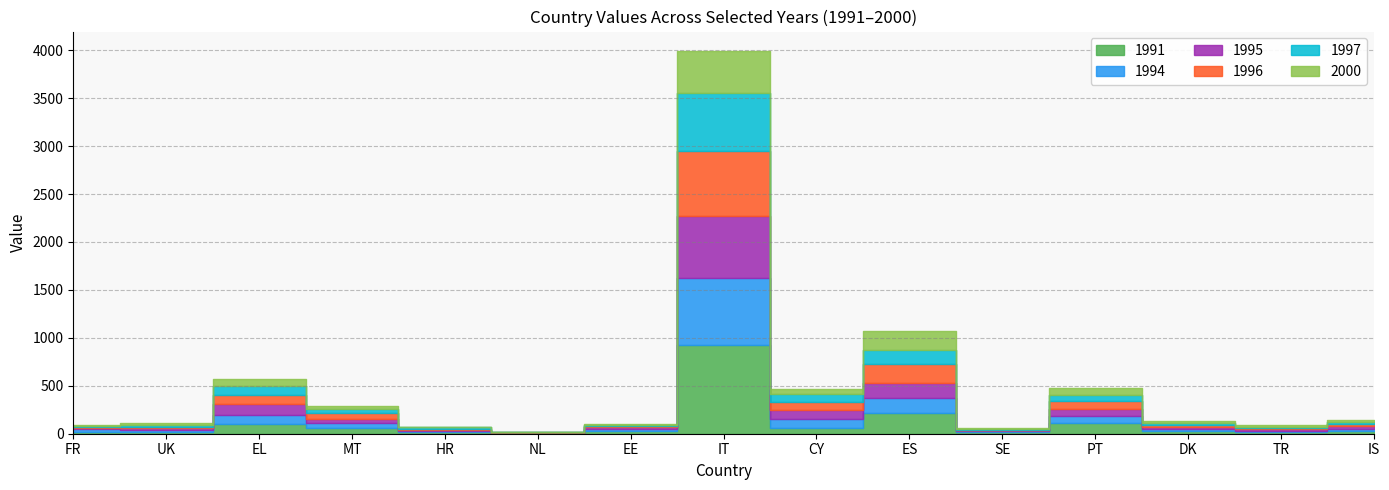

How many data points in 1994 are less than 22?

7